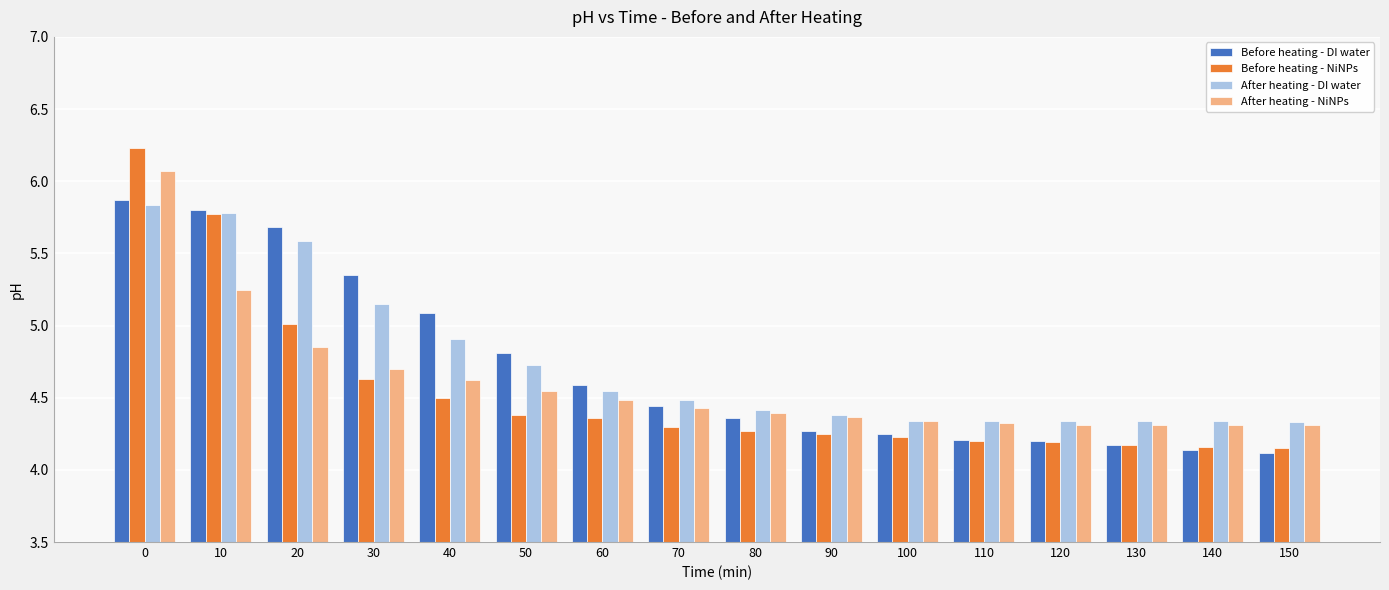

At how many categories does at least one series exceed 6?

1